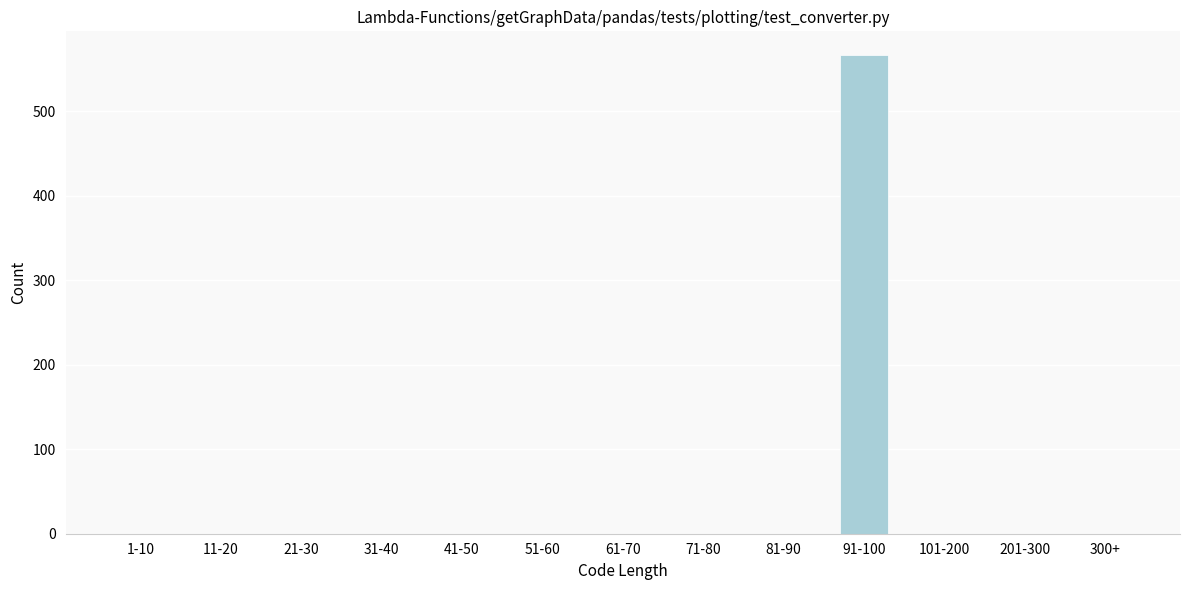

Reading right to left, list all the values displayed in this chart.

300+=0	201-300=0	101-200=0	91-100=566	81-90=0	71-80=0	61-70=0	51-60=0	41-50=0	31-40=0	21-30=0	11-20=0	1-10=0